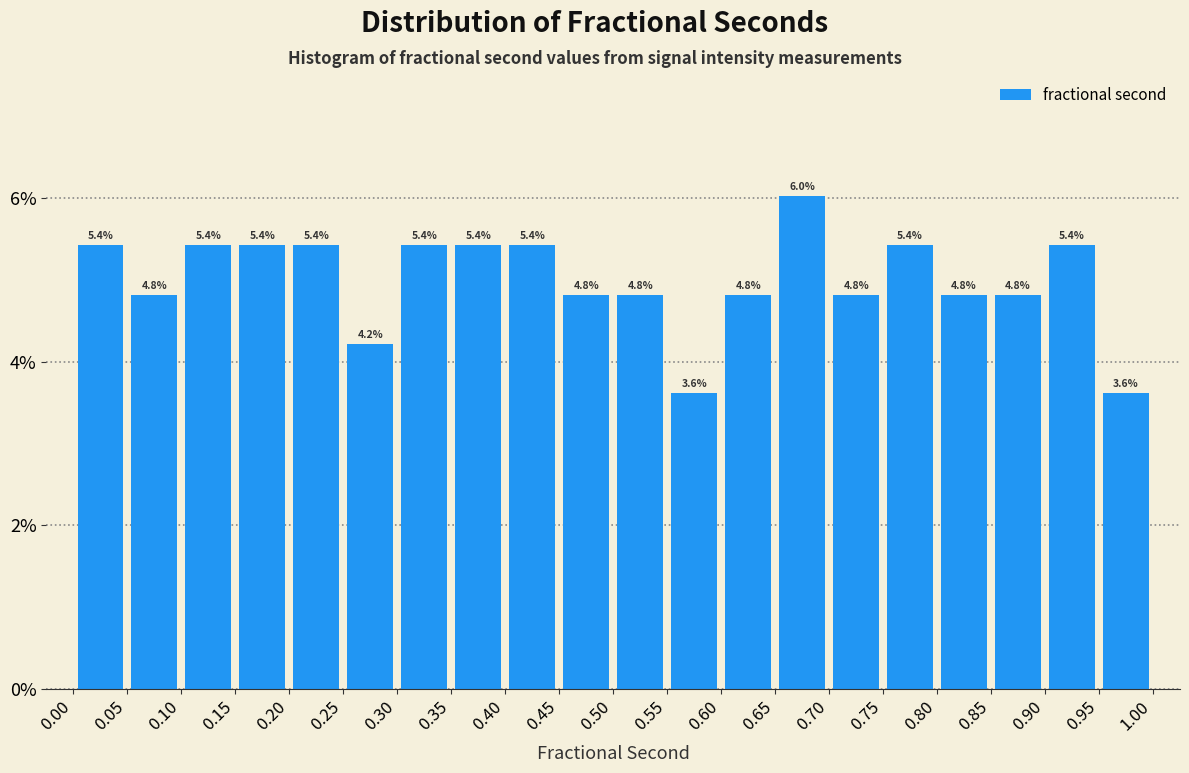

How tall is the bar that spans 0.95 to 1.00 on the x-axis?

3.6